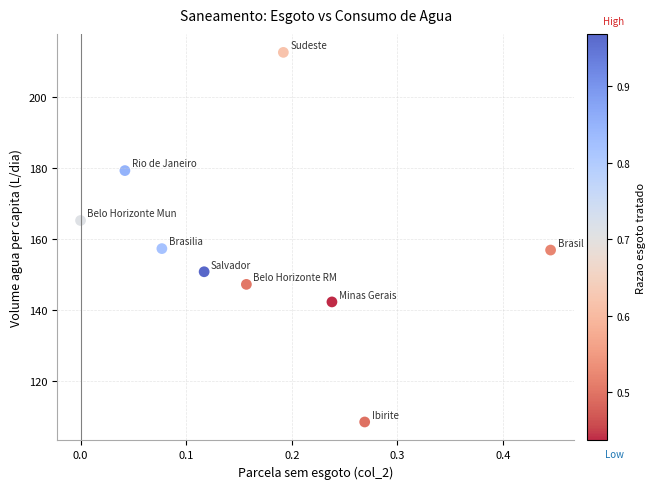

What is the range of X values (max minus min)?

0.4